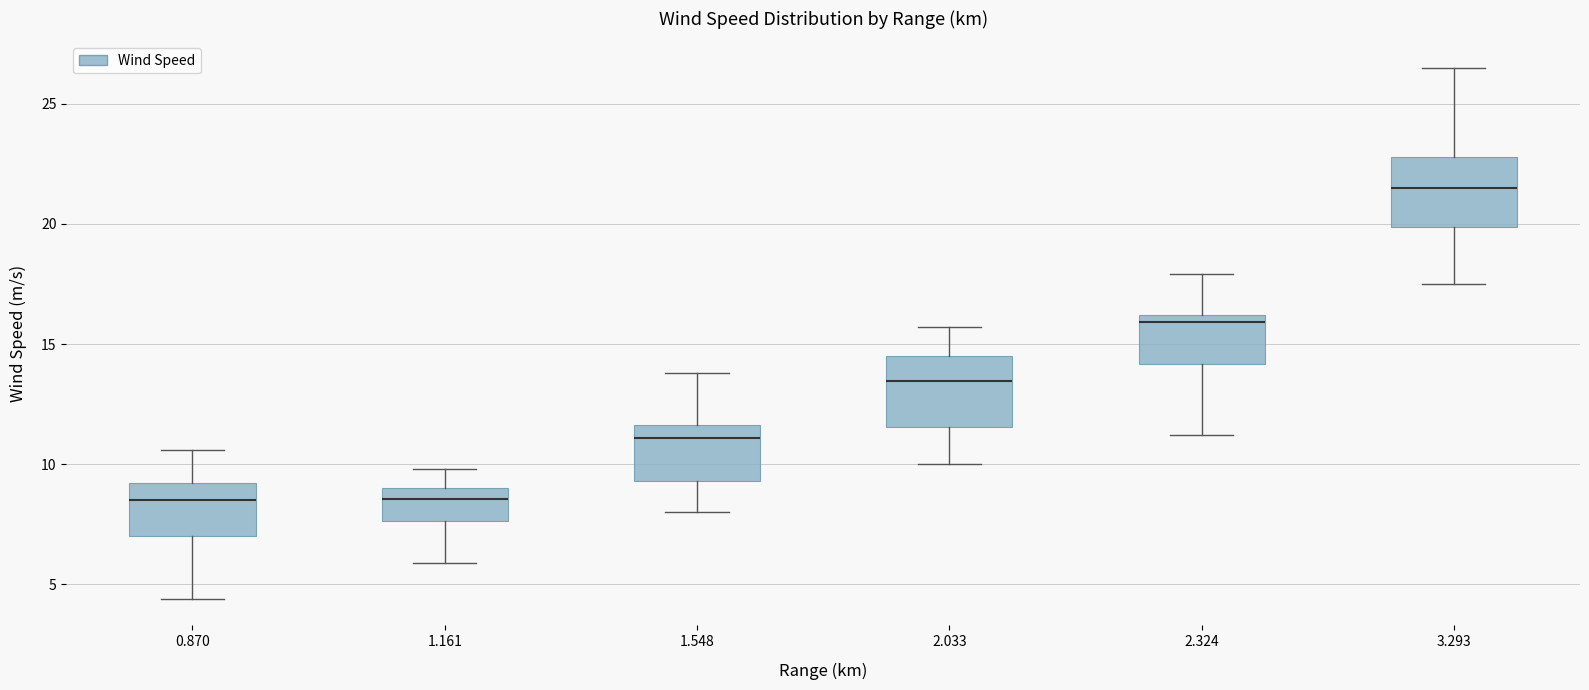

Reading left to right, read every box against the y-axis: the position of its median line, the range the box covers, and the ends of its whiskers. The values are not printed on the chart, so give them approximately, as read against the axis.

0.870: median 8.5, box 7.0 to 9.0, whiskers 4.5 to 10.5
1.161: median 8.5, box 7.5 to 9.0, whiskers 6.0 to 10.0
1.548: median 11.0, box 9.5 to 11.5, whiskers 8.0 to 14.0
2.033: median 13.5, box 11.5 to 14.5, whiskers 10.0 to 15.5
2.324: median 16.0 (just below the box's upper edge), box 14.0 to 16.0, whiskers 11.0 to 18.0
3.293: median 21.5, box 20.0 to 23.0, whiskers 17.5 to 26.5